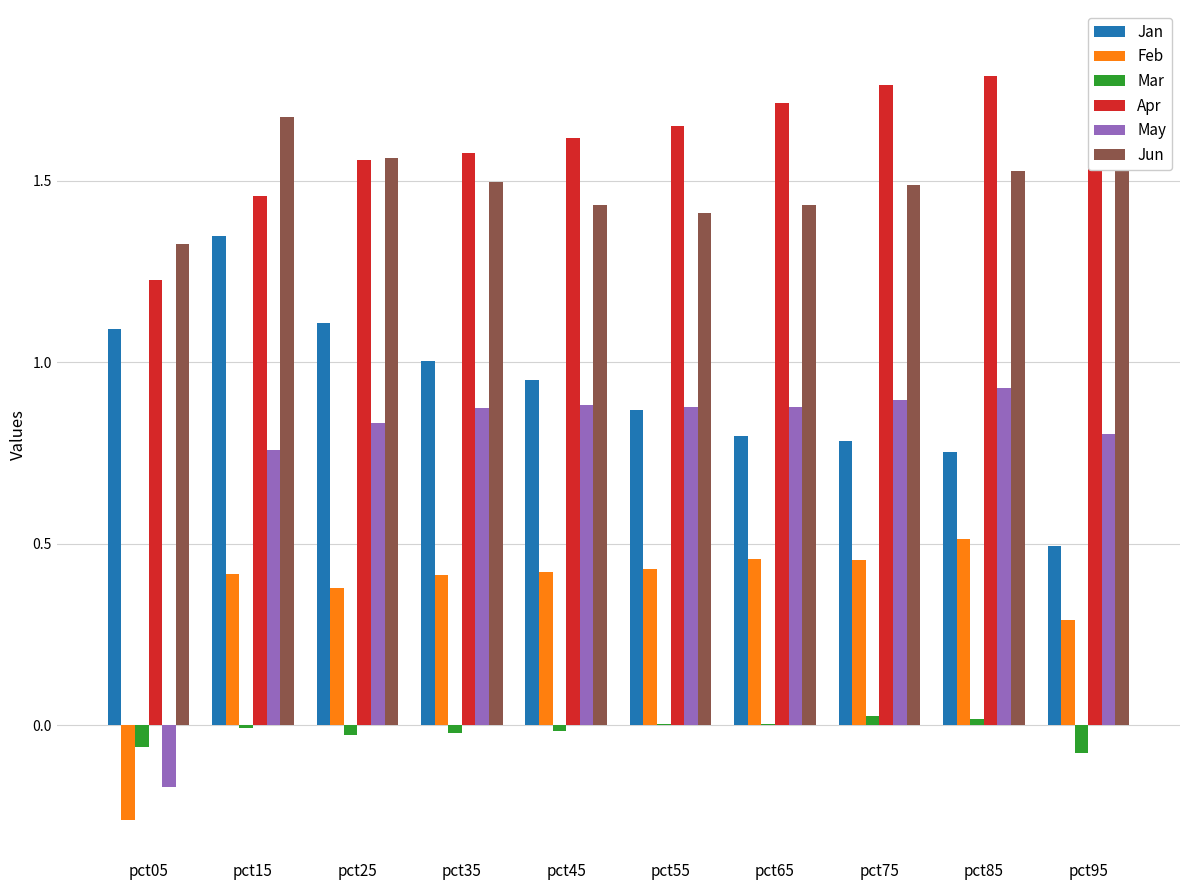

What is the difference between the highest and lowest values at pct75?

1.7